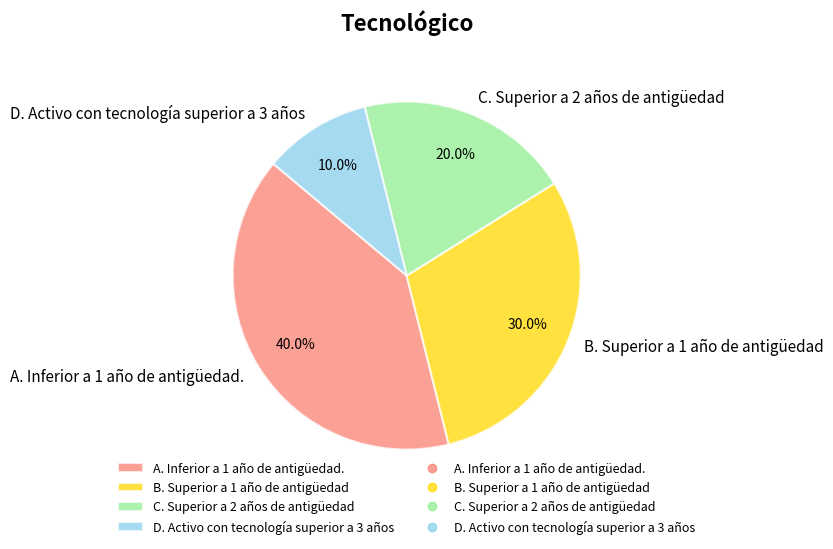

To the nearest percent, what portion does C. Superior a 2 años de antigüedad represent?

20%